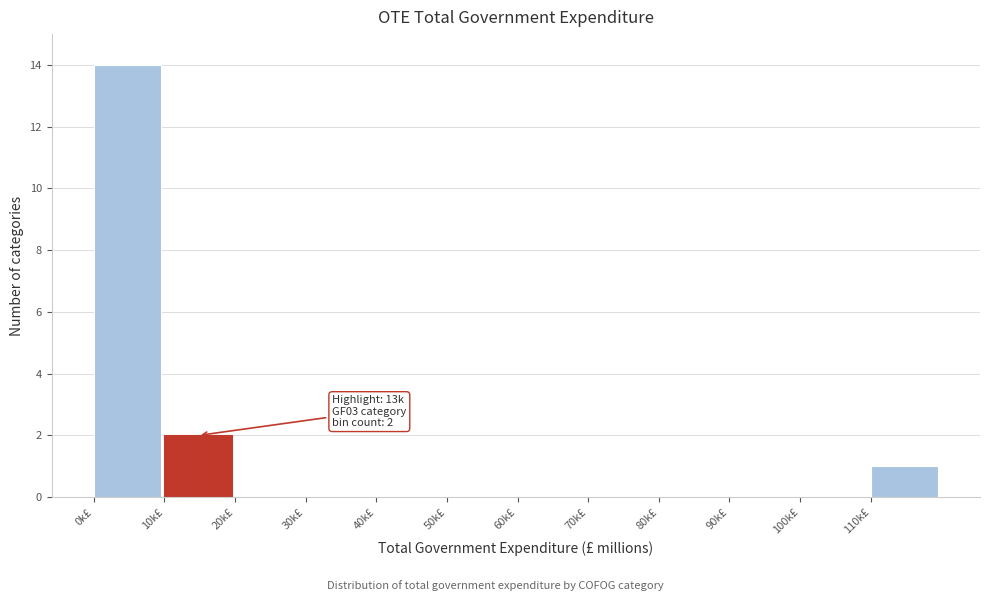

Reading right to left, extract all data points from this chart.

110k£=1	100k£=0	90k£=0	80k£=0	70k£=0	60k£=0	50k£=0	40k£=0	30k£=0	20k£=0	10k£=2	0k£=14